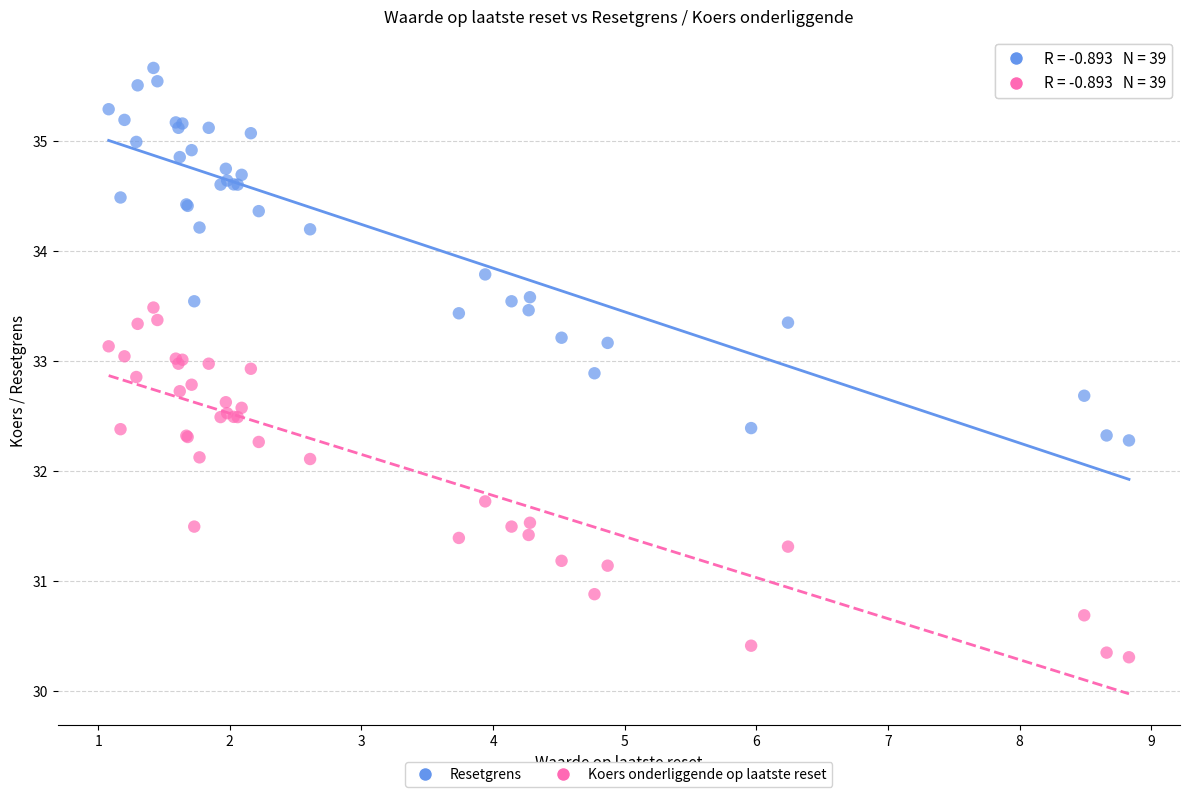

Which series contains the highest Y value?

Resetgrens